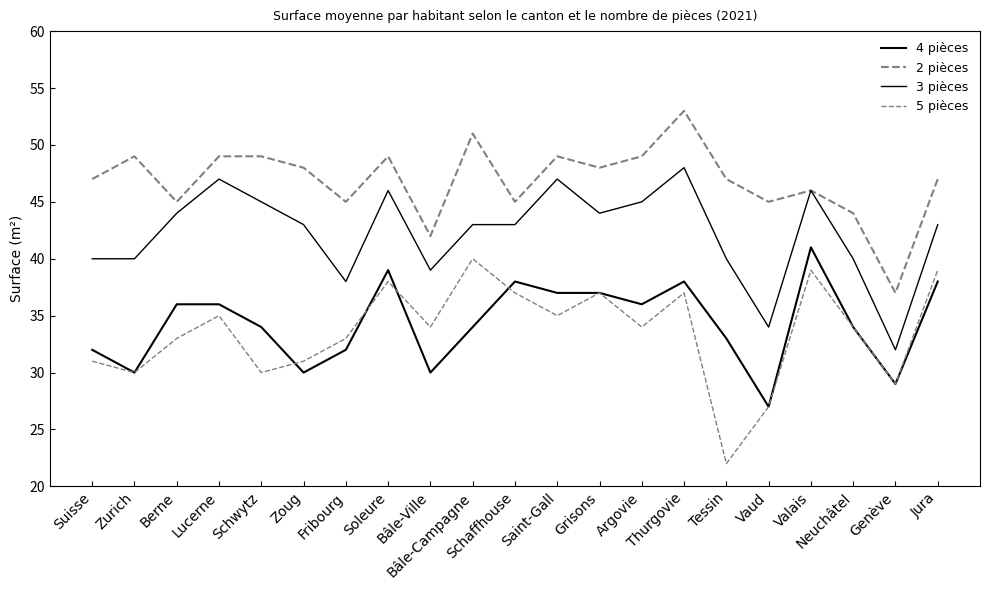

At which label does 3 pièces first exceed 43?

Berne